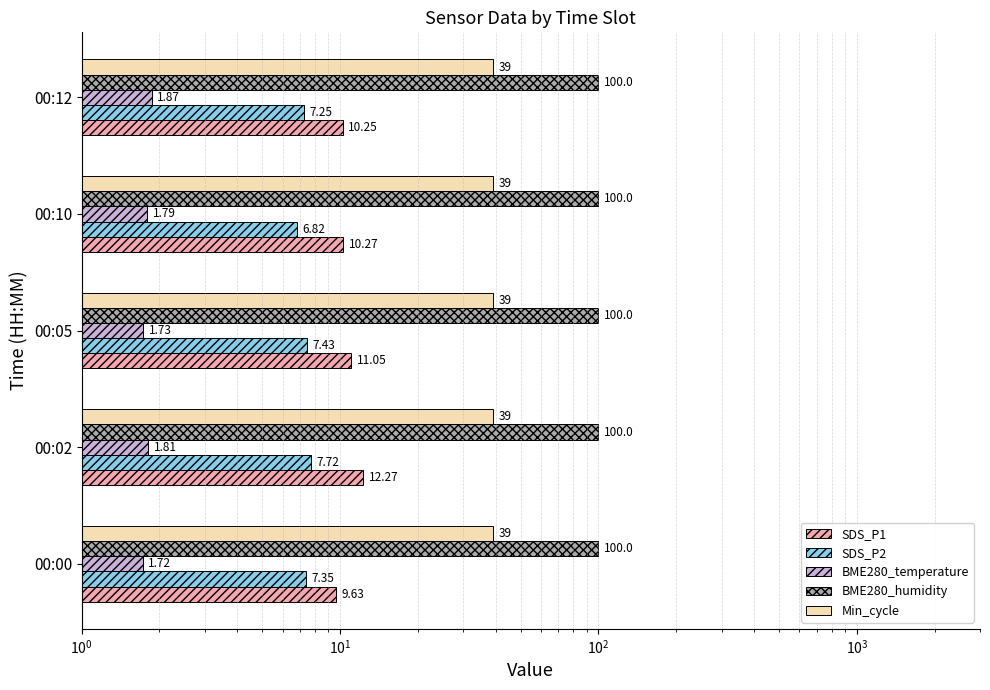

Which series changed the most between $\mathdefault{10^{1}}$ and $\mathdefault{10^{3}}$?

SDS_P1